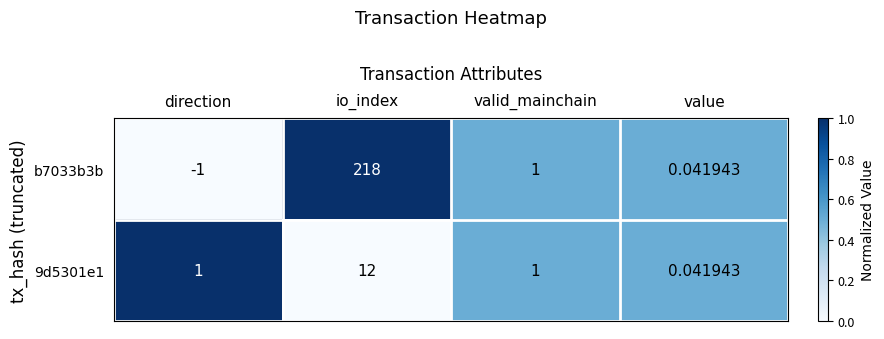

At which category is the sum across all series the highest?

io_index